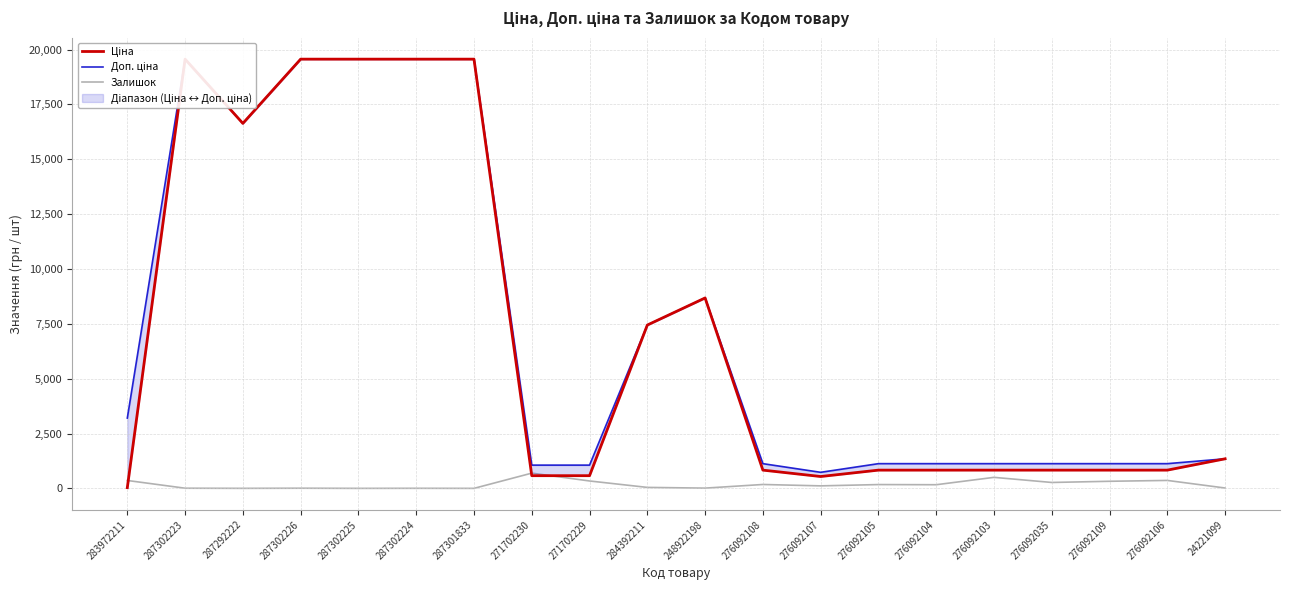

Does the chart have visible grid lines?

Yes